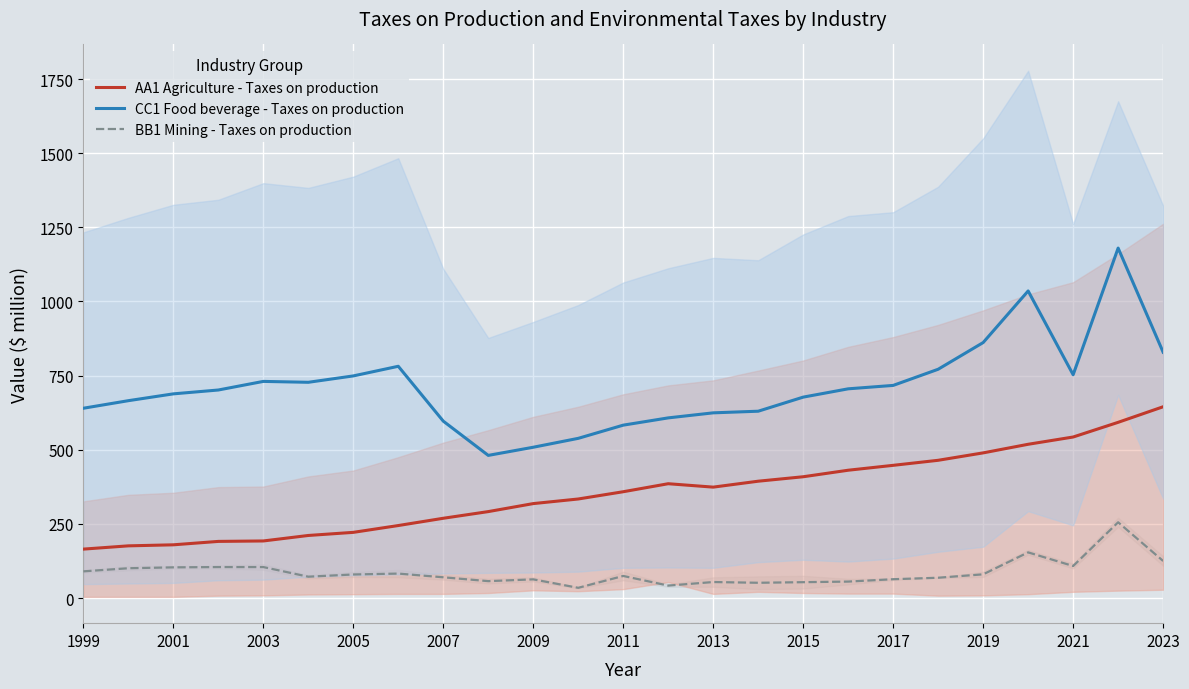

True or false: BB1 Mining - Taxes on production and CC1 Food beverage - Taxes on production cross at least once.

False